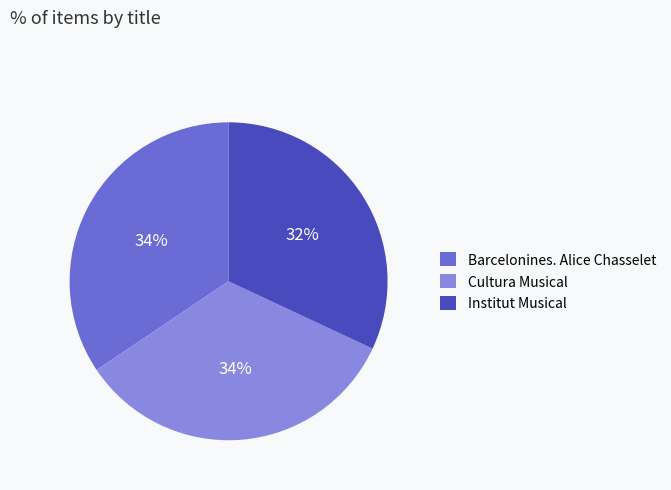

The Barcelonines. Alice Chasselet slice represents 34% of the pie. True or false?

True